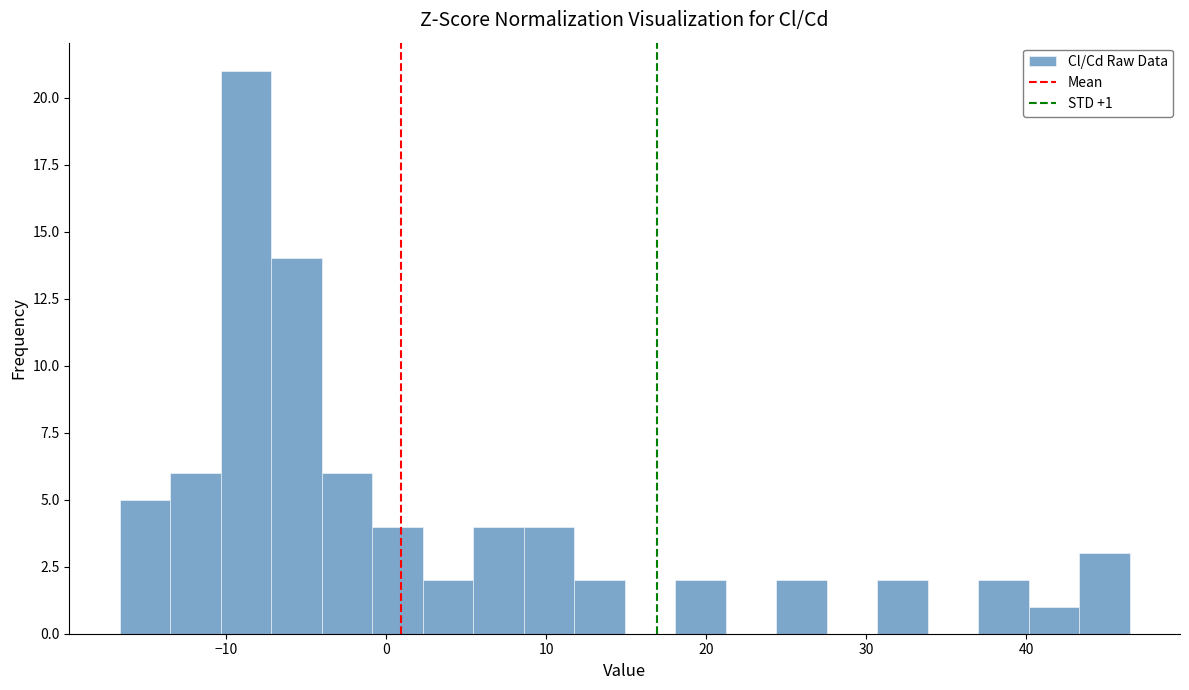

Around what value on the x-axis is the tallest bar? Give the approximate position of its centre, as read against the axis.

-9